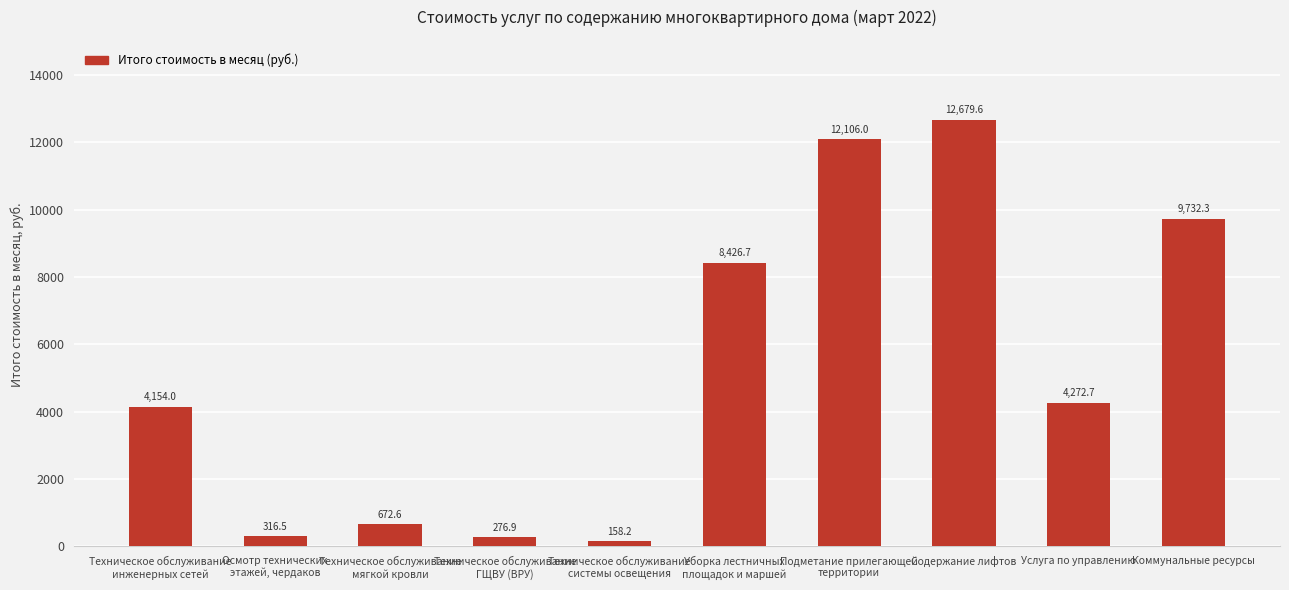

List the labels in order of value, largest first.

Содержание лифтов, Подметание прилегающей
территории, Коммунальные ресурсы, Уборка лестничных
площадок и маршей, Услуга по управлению, Техническое обслуживание
инженерных сетей, Техническое обслуживание
мягкой кровли, Осмотр технических
этажей, чердаков, Техническое обслуживание
ГЩВУ (ВРУ), Техническое обслуживание
системы освещения